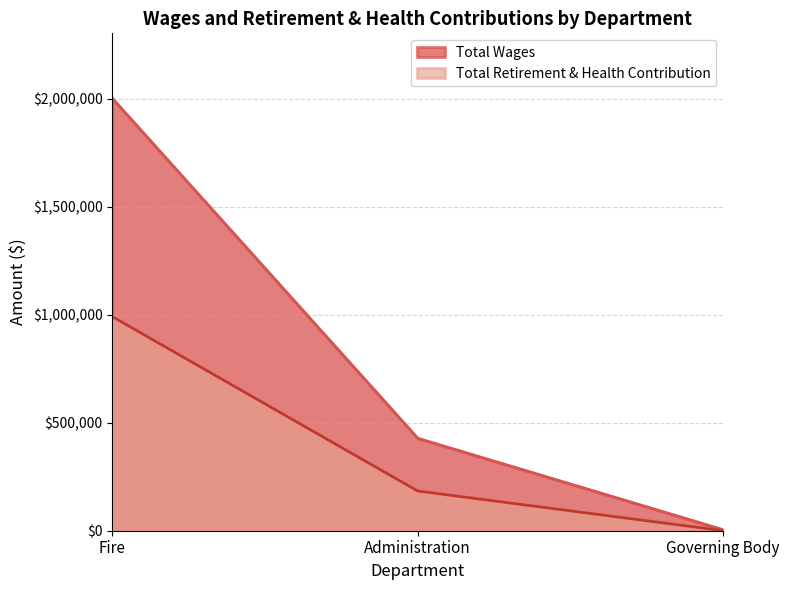

What is the label of the 1st point from the left?

Fire